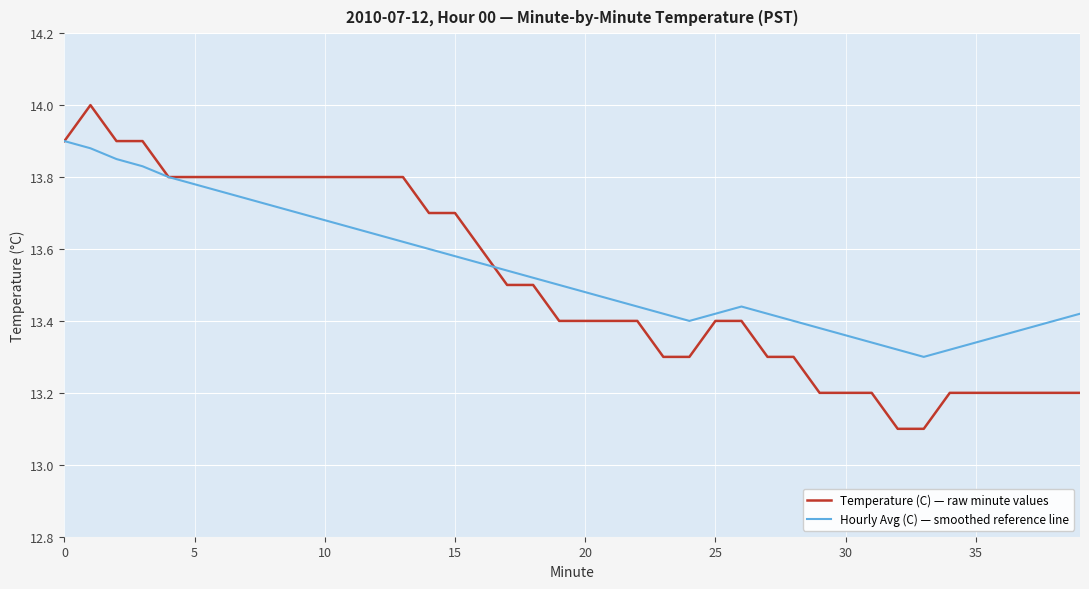

Which series has the widest spread of values?

Temperature (C) — raw minute values